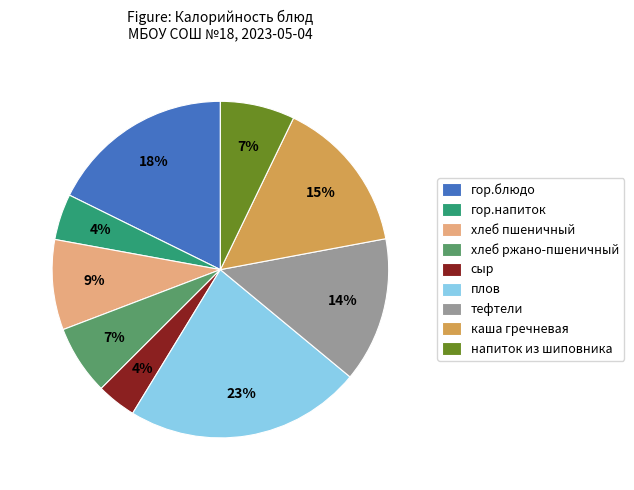

Is it true that тефтели is 14% of the pie?

True